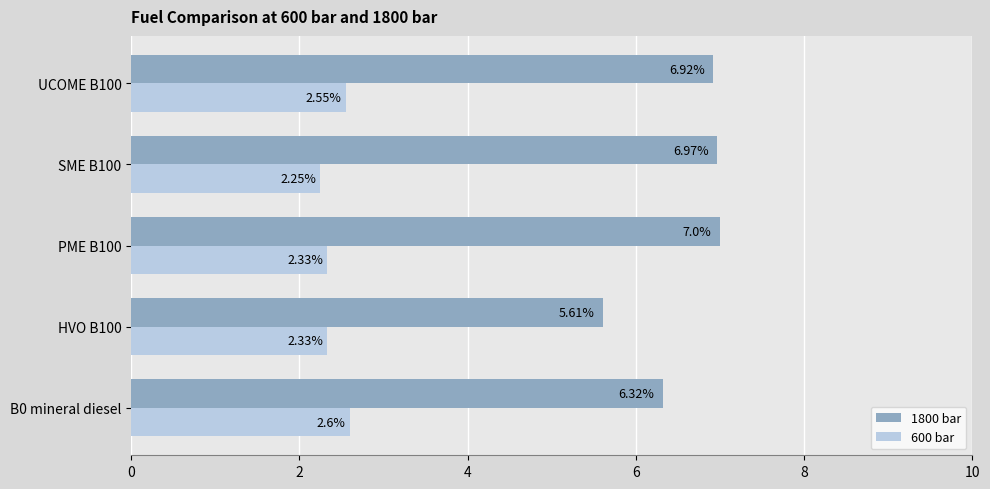

What is the sum of all 1800 bar values?

32.8